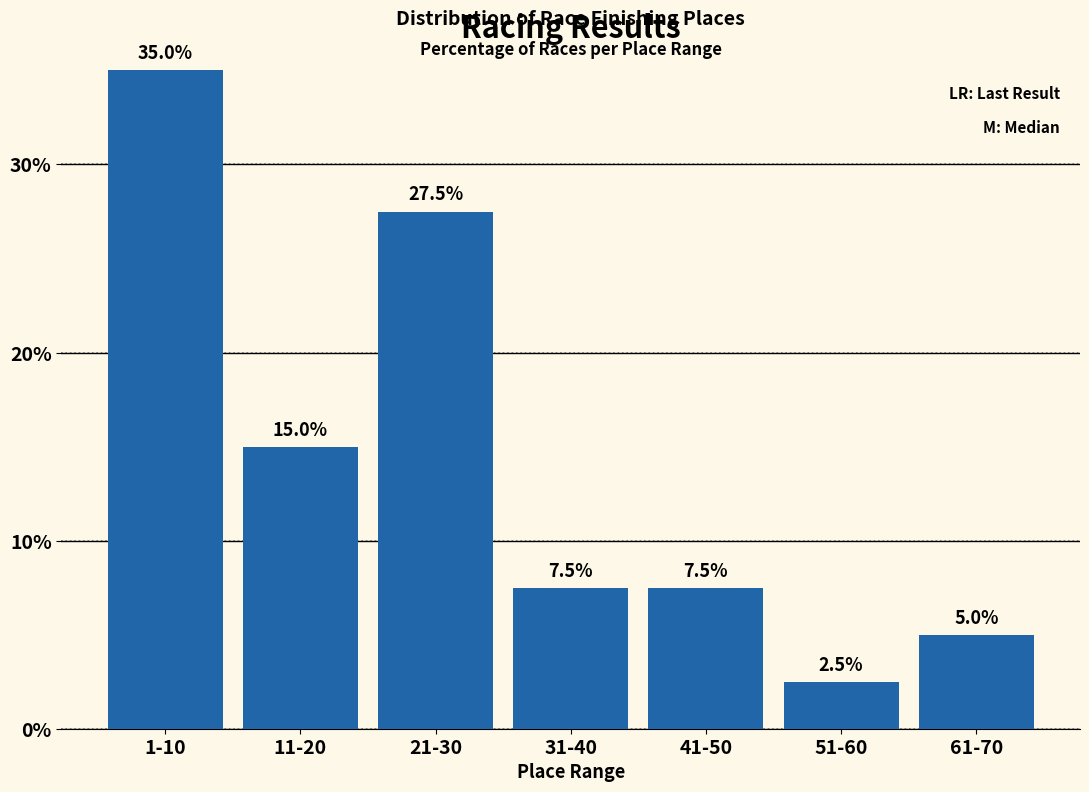

Which label corresponds to the largest value in the chart?

1-10